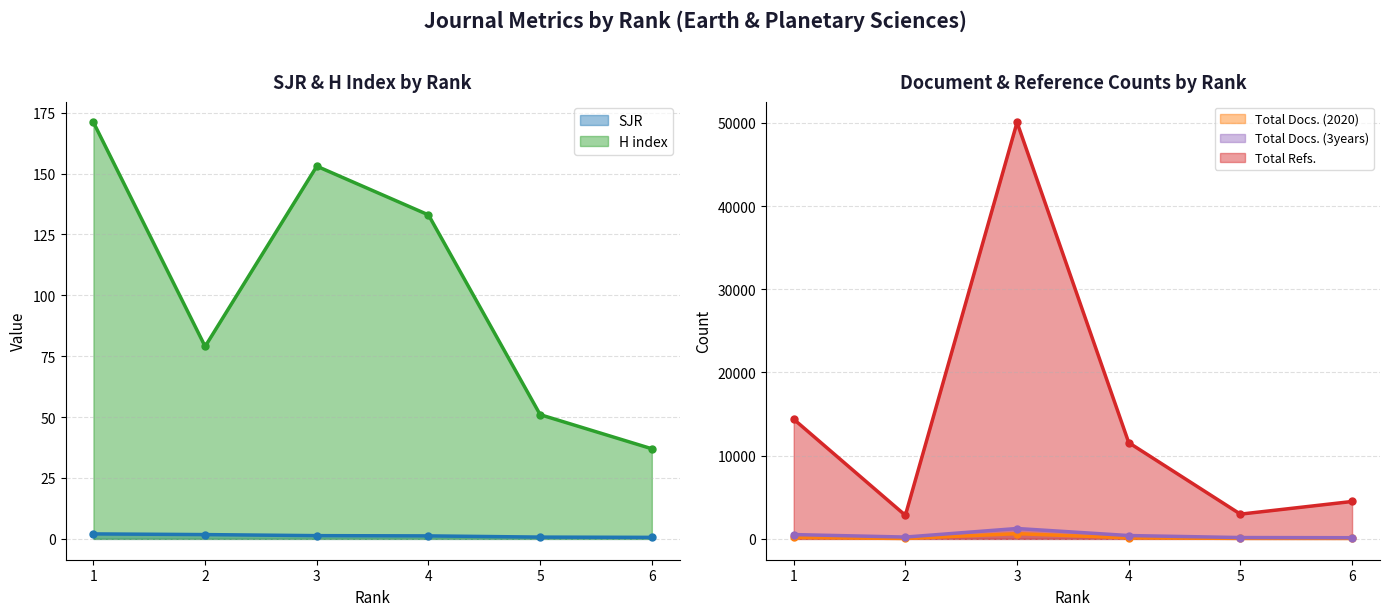

What are all the series names shown in the legend?

SJR, H index, Total Docs. (2020), Total Docs. (3years), Total Refs.